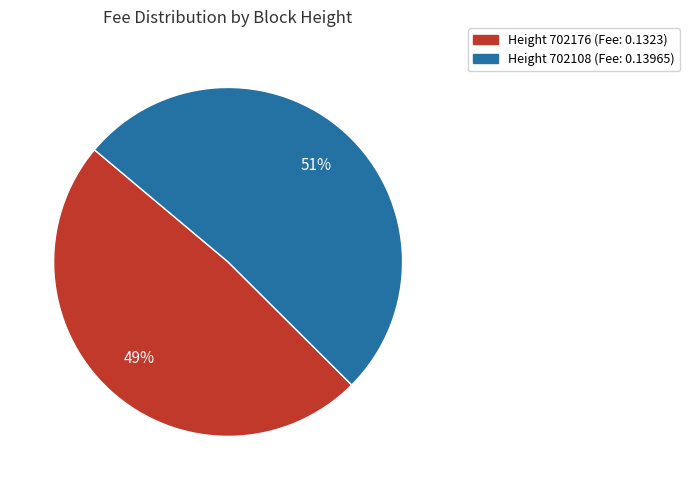

Is there any slice that represents more than half of the pie?

Yes